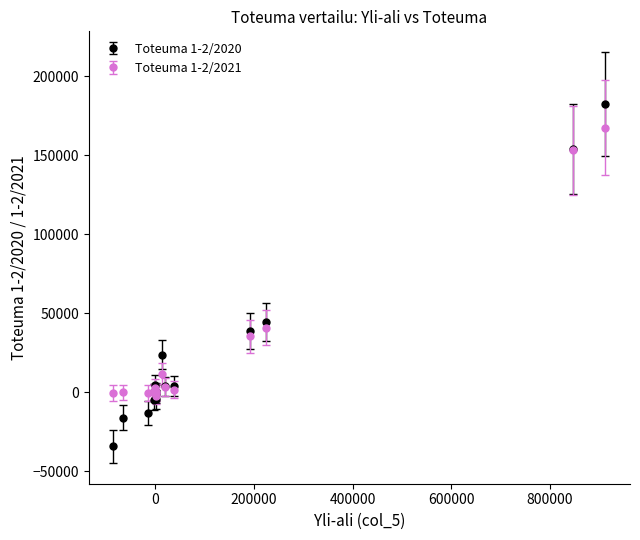

Rank the series by their maximum value, from lowest to highest.

Toteuma 1-2/2021, Toteuma 1-2/2020